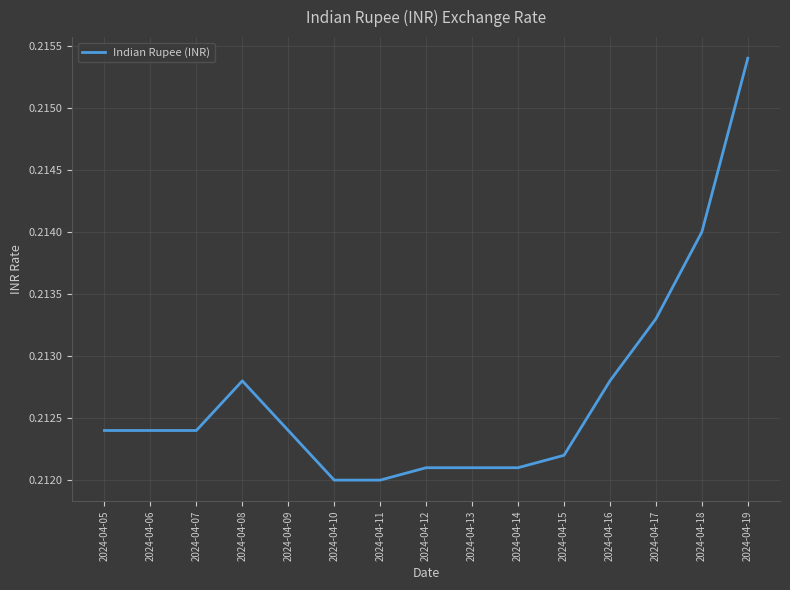

True or false: the data shows 0.4 at 2024-04-09.

False